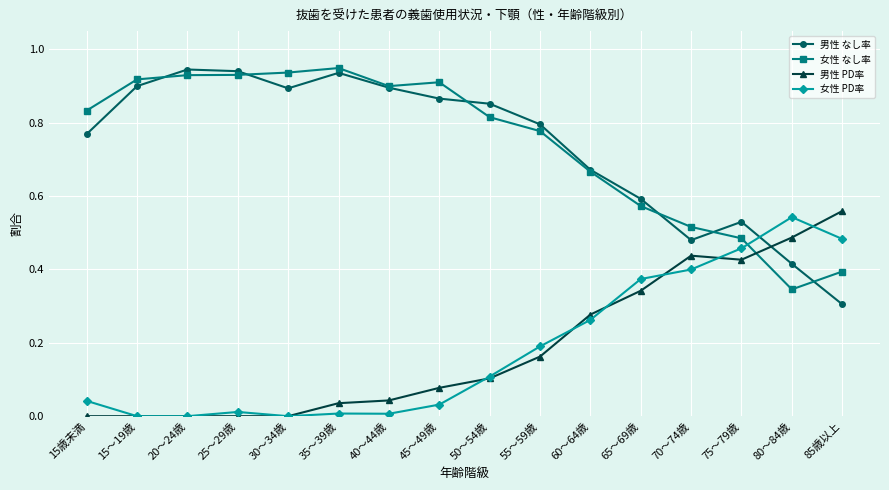

The 男性 なし率 series shows 0.9 at 50～54歳. True or false?

True